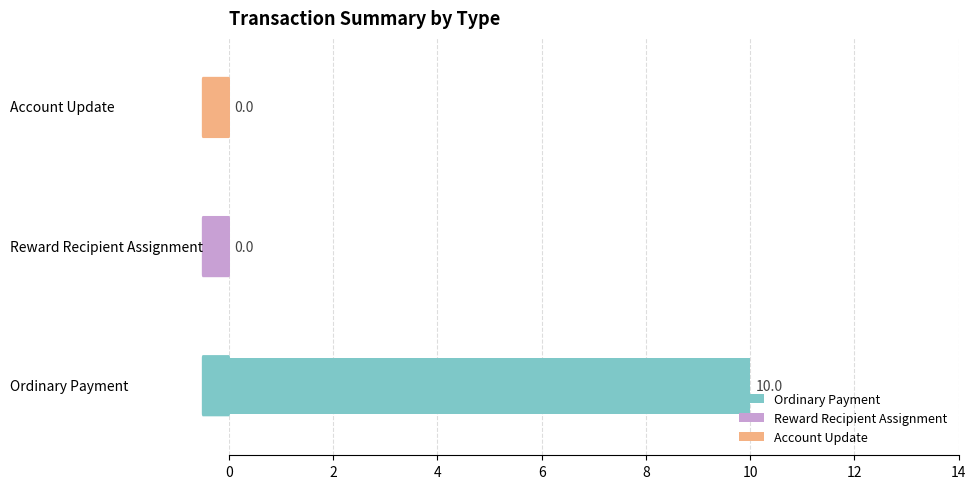

How many series are shown in this chart?

1